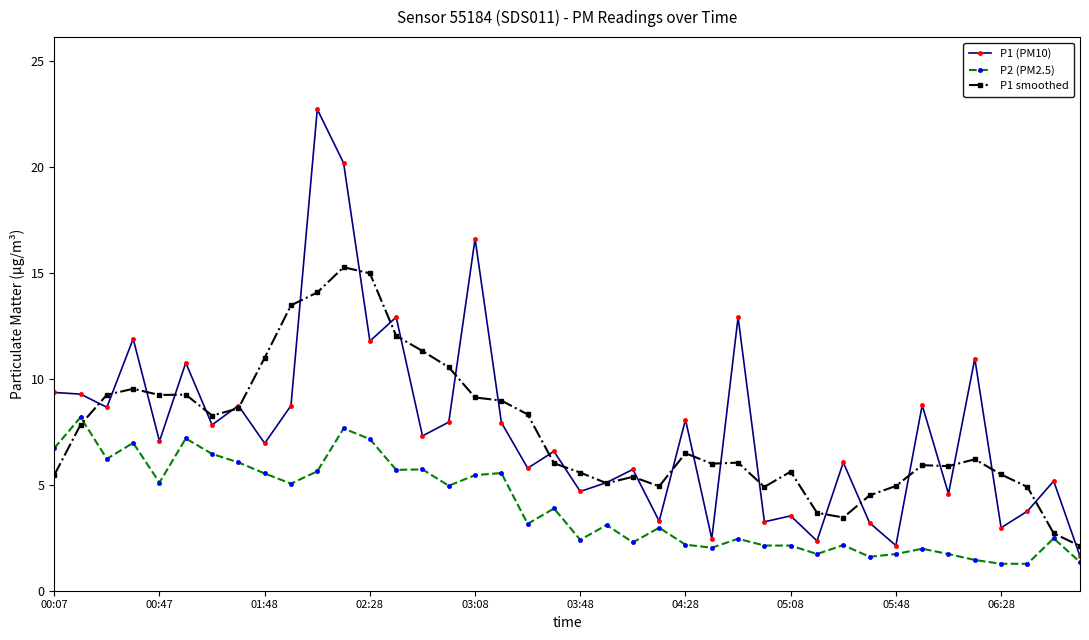

What is the value of the P1 smoothed point at the 30th from the left?

3.7